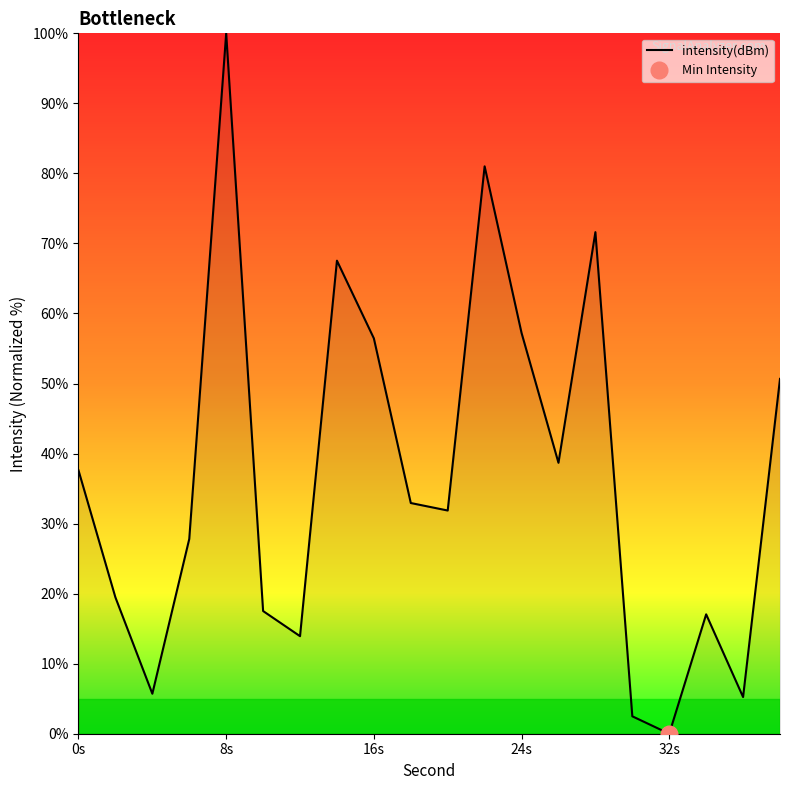

The value of intensity(dBm) at 16s is 56.4. True or false?

True